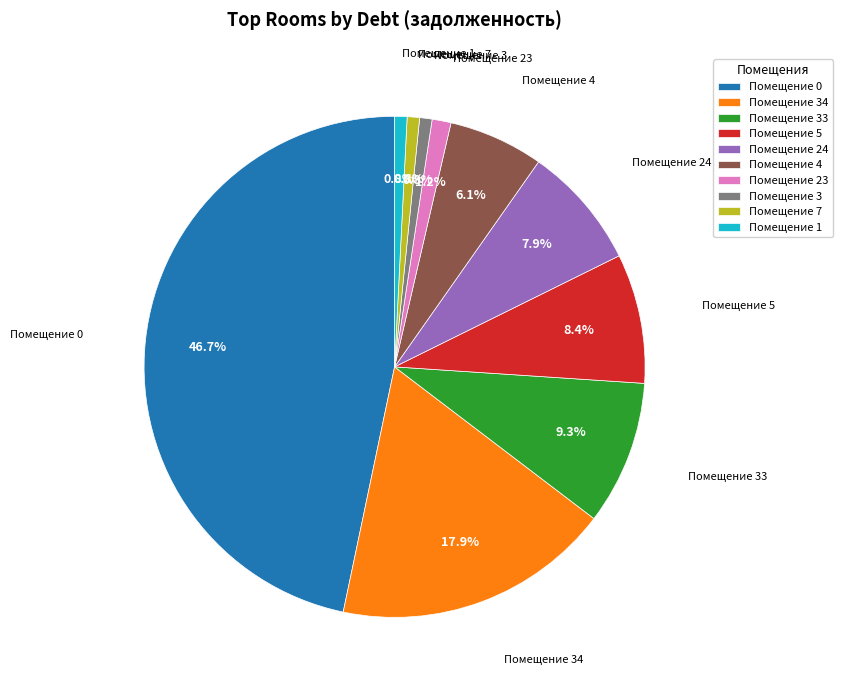

Count the number of slices in the pie.

10